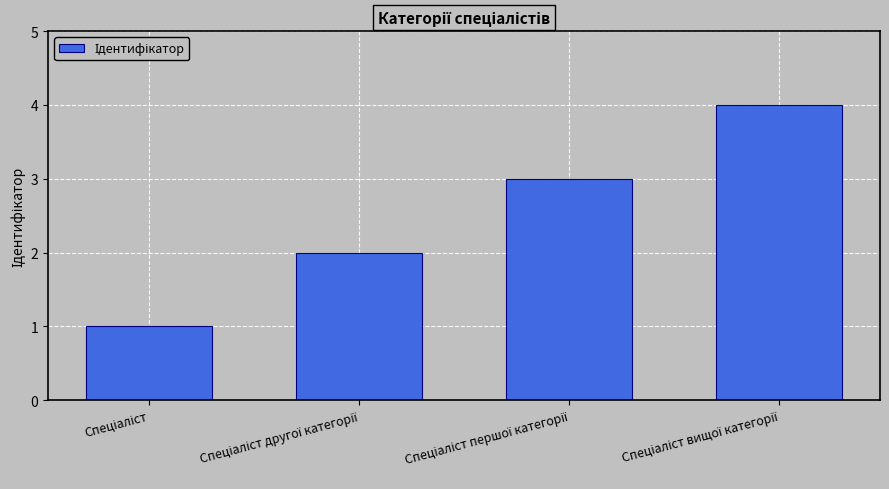

What is the difference between the maximum and minimum values?

3